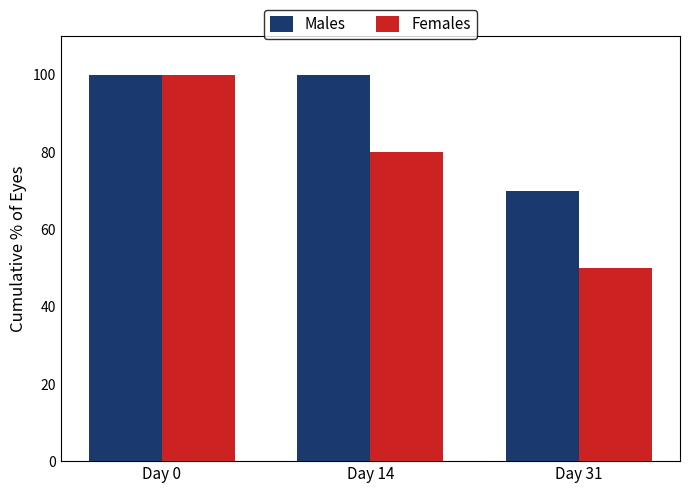

What is the sum of all Males values?

270